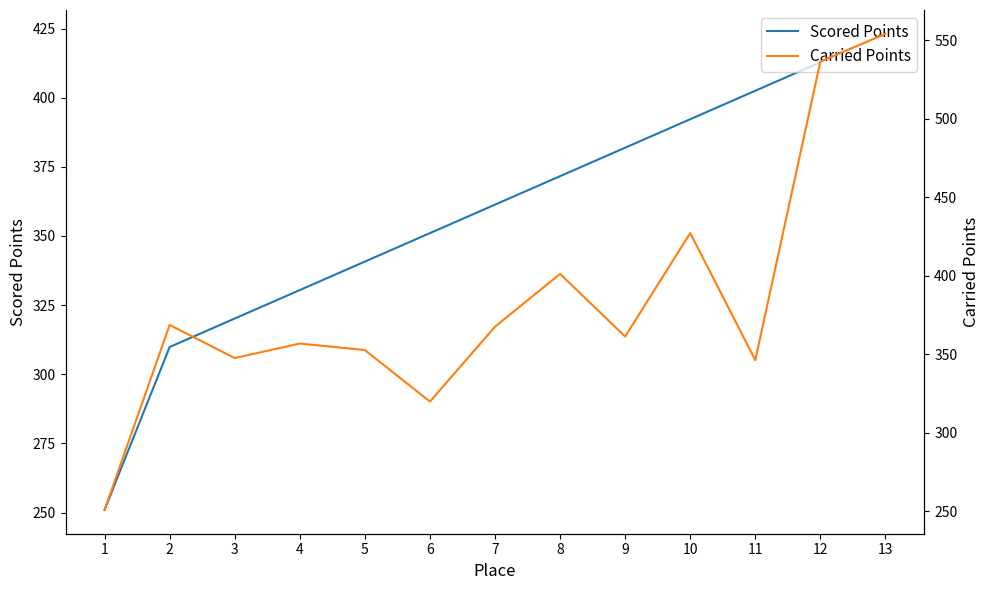

The Scored Points series shows 402.5 at 11. True or false?

True